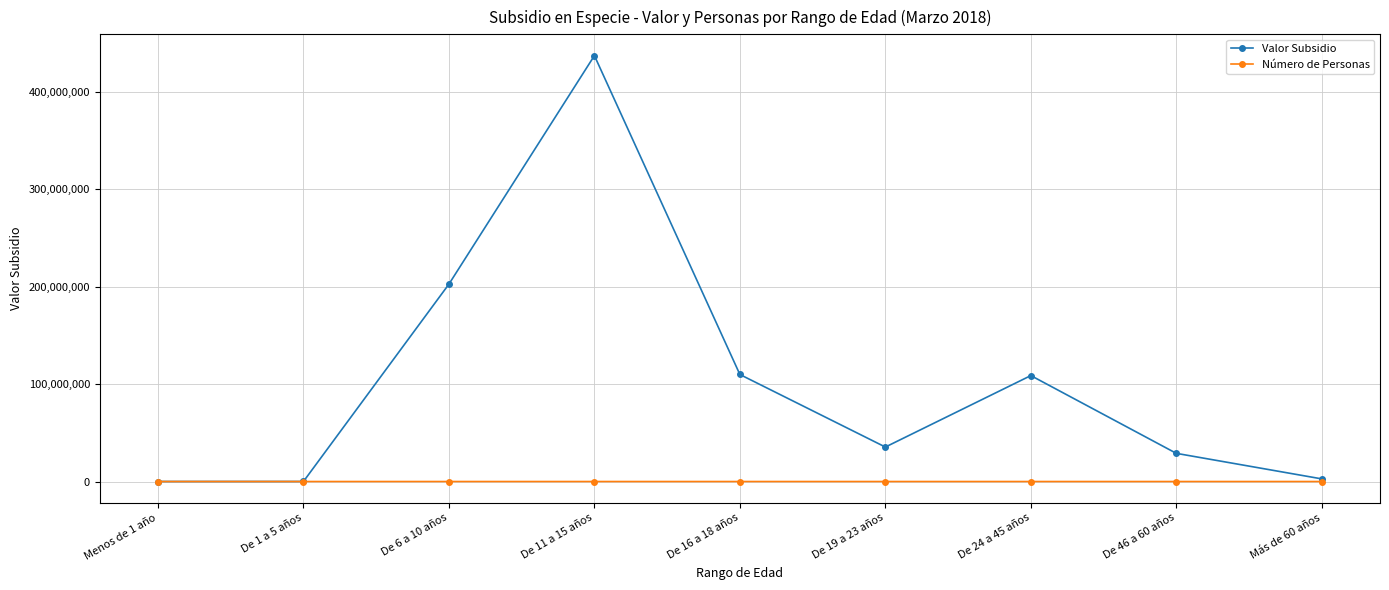

What are all the series names shown in the legend?

Valor Subsidio, Número de Personas